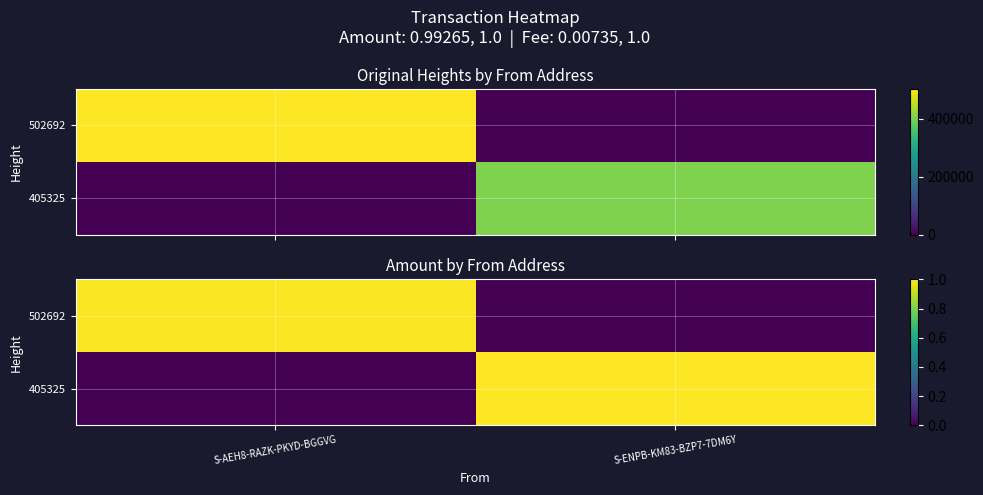

What is the difference between the maximum and minimum values in the 502692 series?

1.0